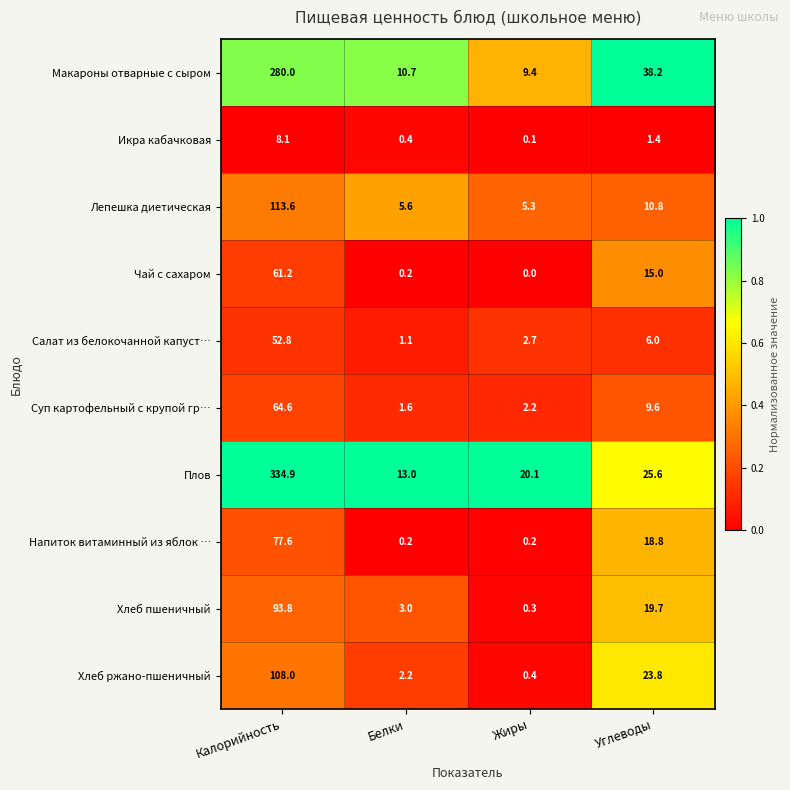

Where is Чай с сахаром nearest to the value 30?

Углеводы